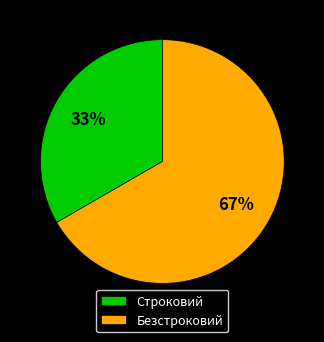

What percentage is the Строковий slice, to the nearest percent?

33%